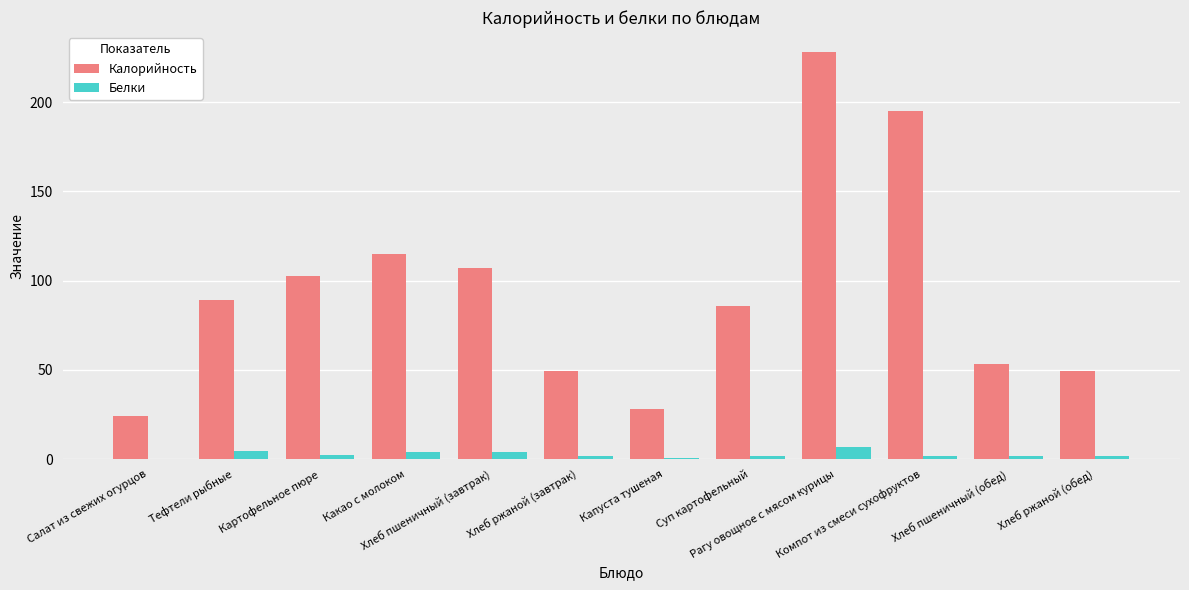

Which series changed the most between Тефтели рыбные and Рагу овощное с мясом курицы?

Калорийность